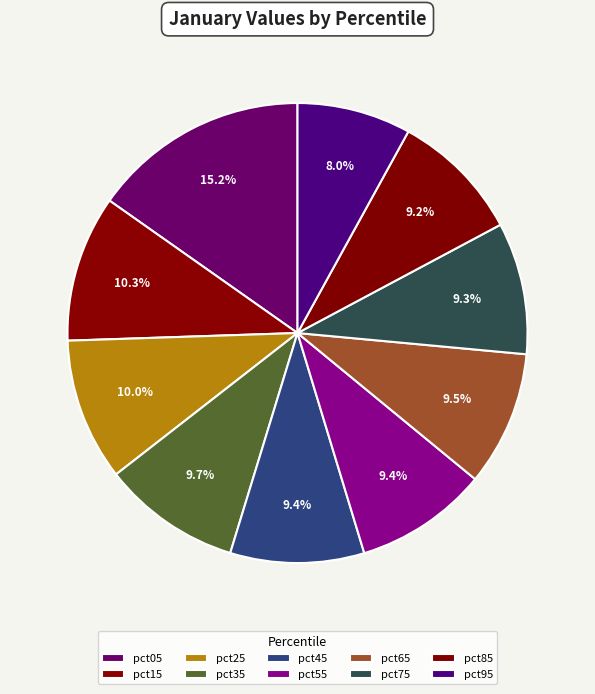

What percentage is the pct25 slice, to the nearest percent?

10%